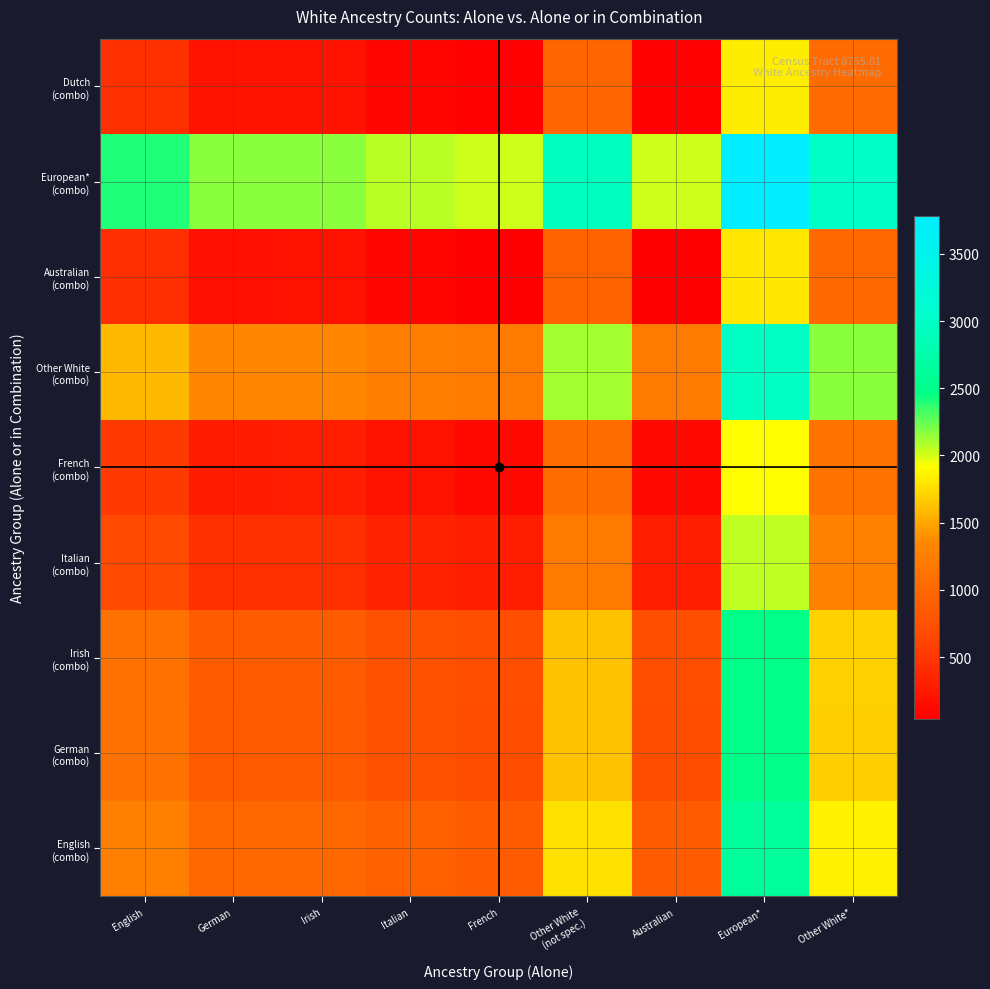

Which has a higher value, German or Other White
(not spec.)?

Other White
(not spec.)